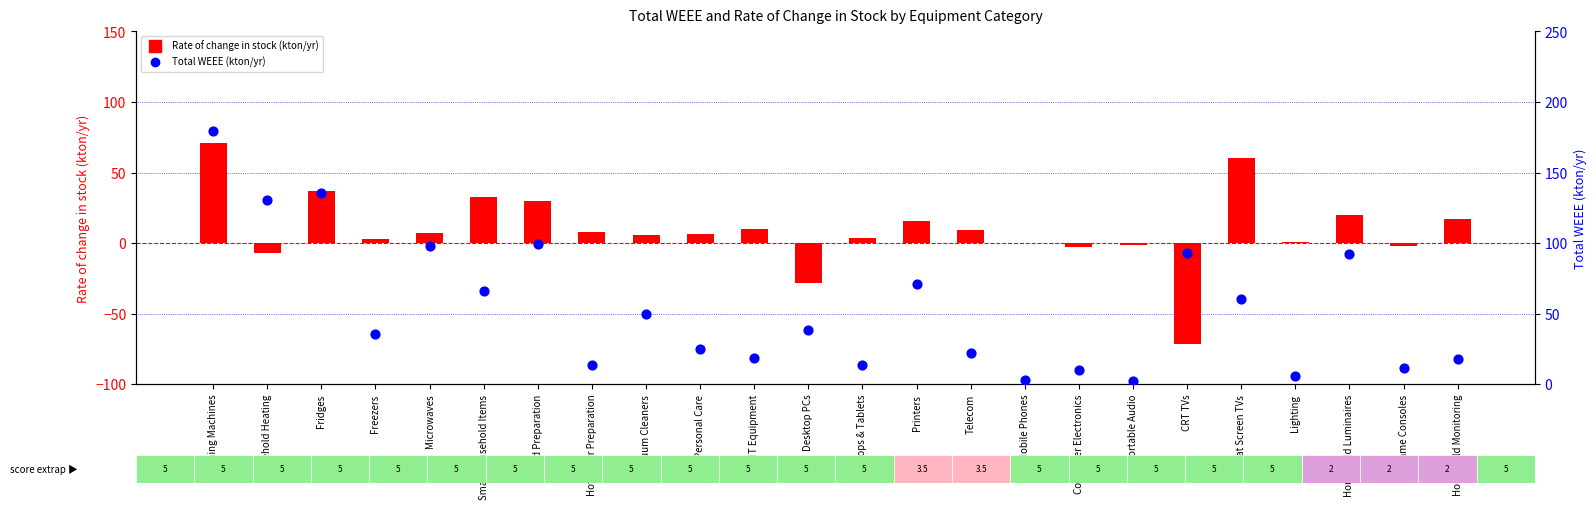

Is the value of Total WEEE (kton/yr) at Printers greater than the value of Rate of change in stock (kton/yr) at Household Luminaires?

Yes